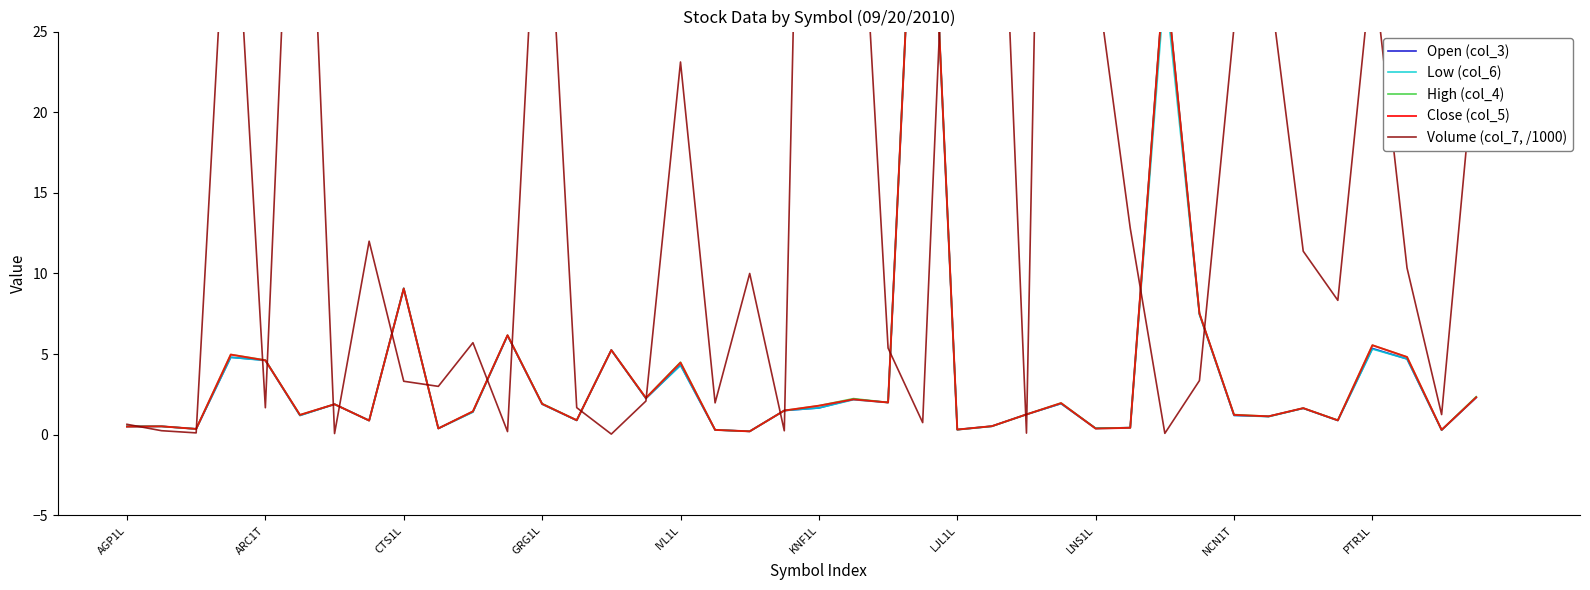

How many values in the Low (col_6) series exceed 1?

26